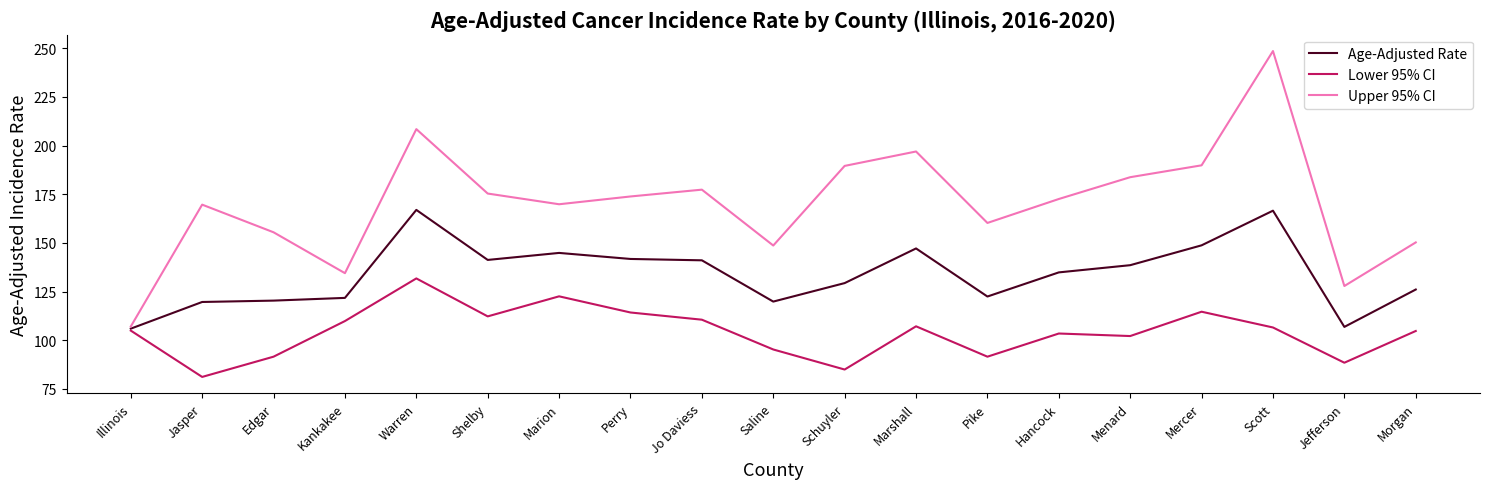

What is the total value across all series at Edgar?

367.5